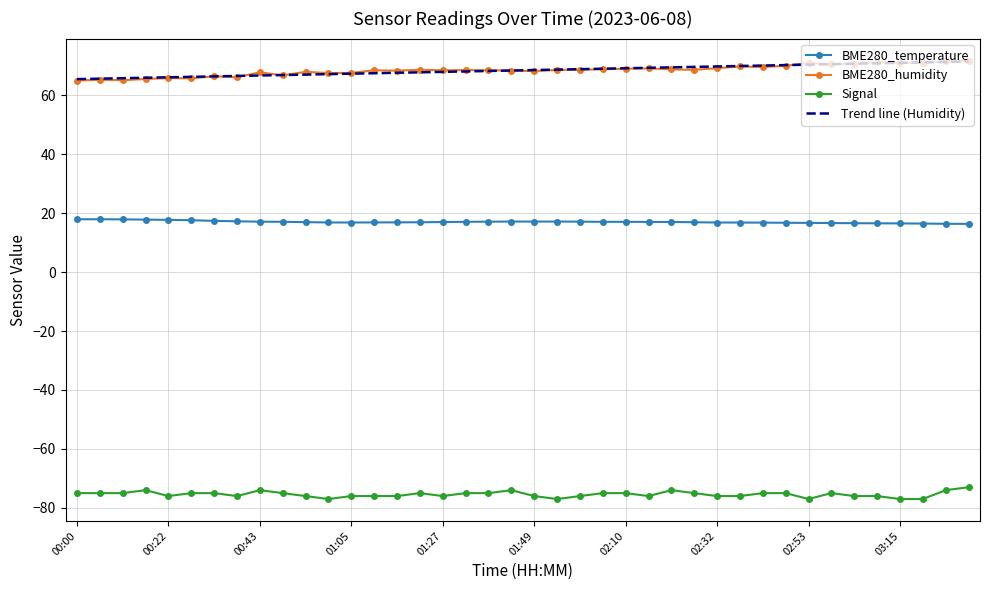

True or false: Signal and BME280_temperature cross at least once.

False